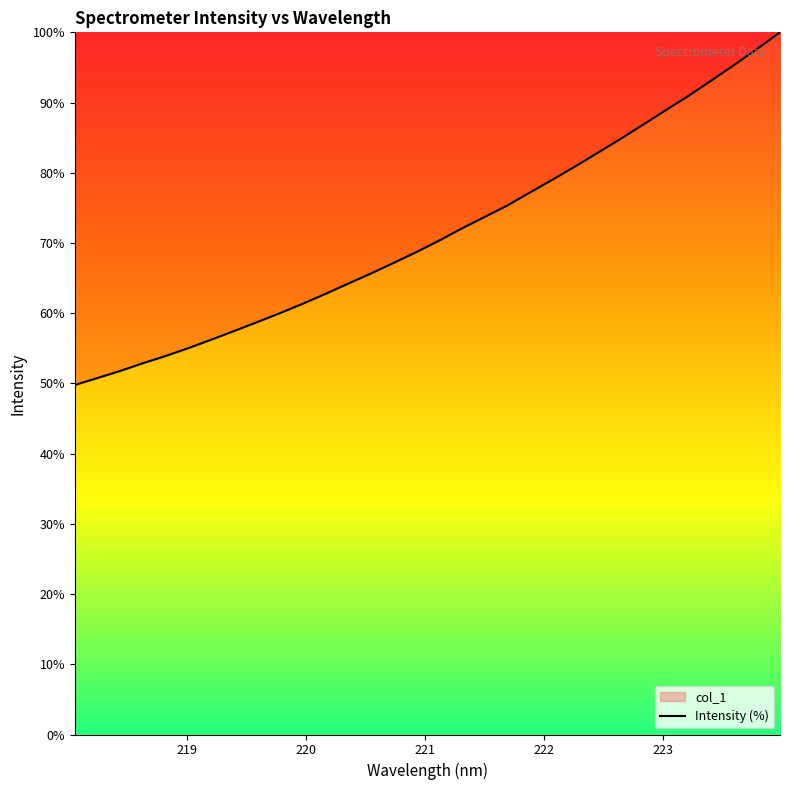

Reading right to left, list all the values displayed in this chart.

223.9802=100.0	223.7895=97.7	223.5987=95.4	223.408=93.2	223.2172=91.0	223.0264=89.0	222.8355=86.9	222.6447=84.8	222.4538=82.9	222.263=80.9	222.0721=79.0	221.8812=77.2	221.6902=75.3	221.4993=73.7	221.3083=72.1	221.1174=70.3	220.9264=68.7	220.7354=67.2	220.5444=65.6	220.3533=64.2	220.1623=62.7	219.9712=61.3	219.7801=60.0	219.589=58.7	219.3979=57.5	219.2067=56.2	219.0156=55.0	218.8244=53.9	218.6332=52.9	218.442=51.8	218.2508=50.8	218.0596=49.8